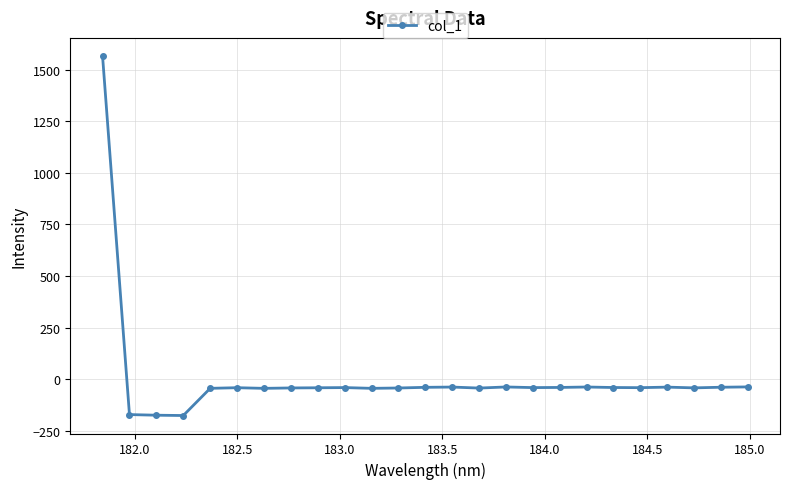

What is the smallest value displayed?

-176.7